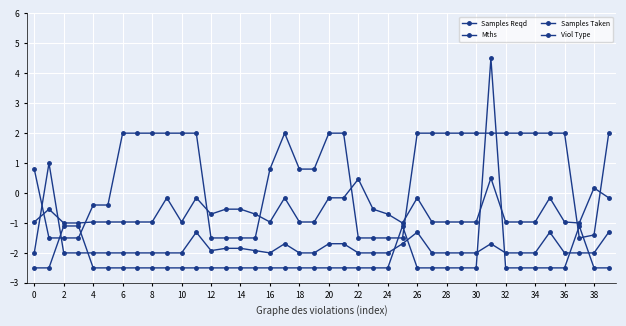

How many positive values does the Samples Taken series have?

1